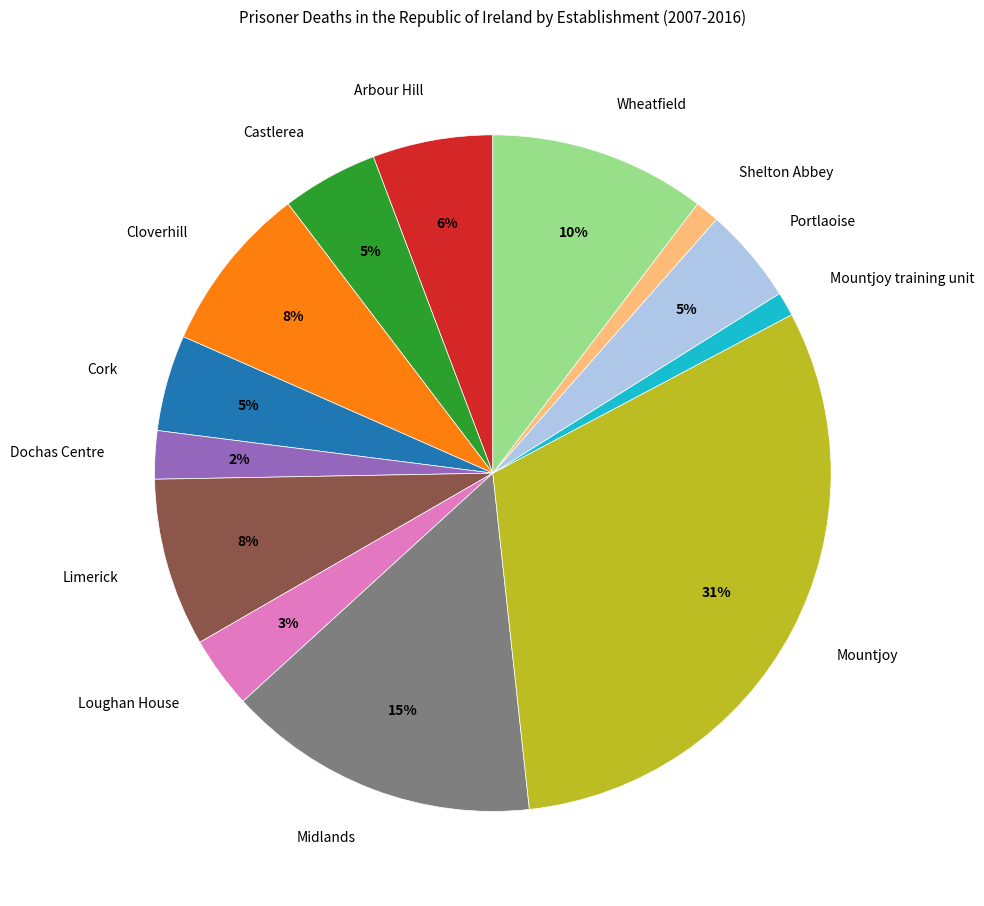

Count the number of slices in the pie.

13